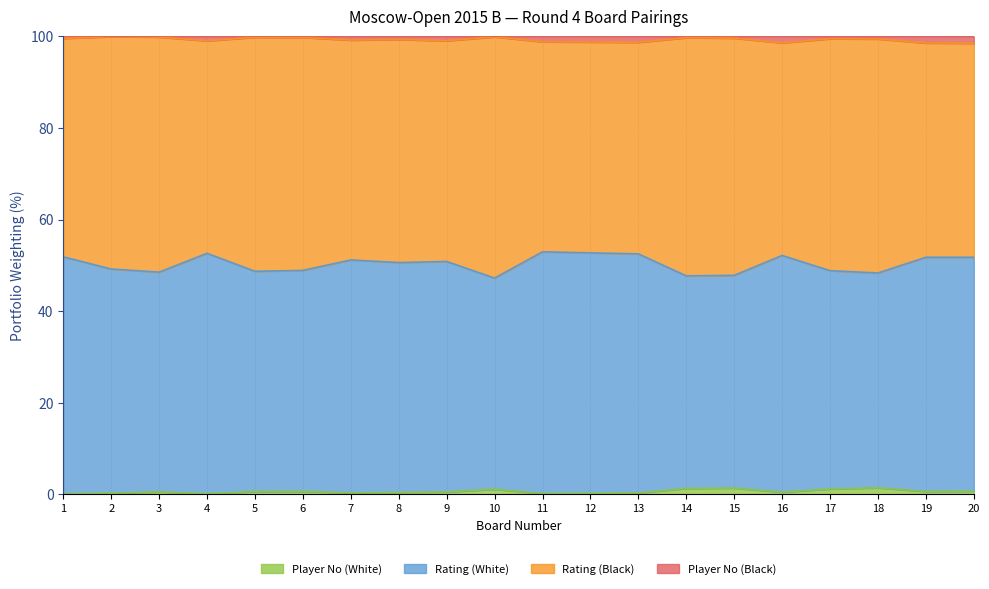

What is the difference between the highest and lowest values at 6?

99.2